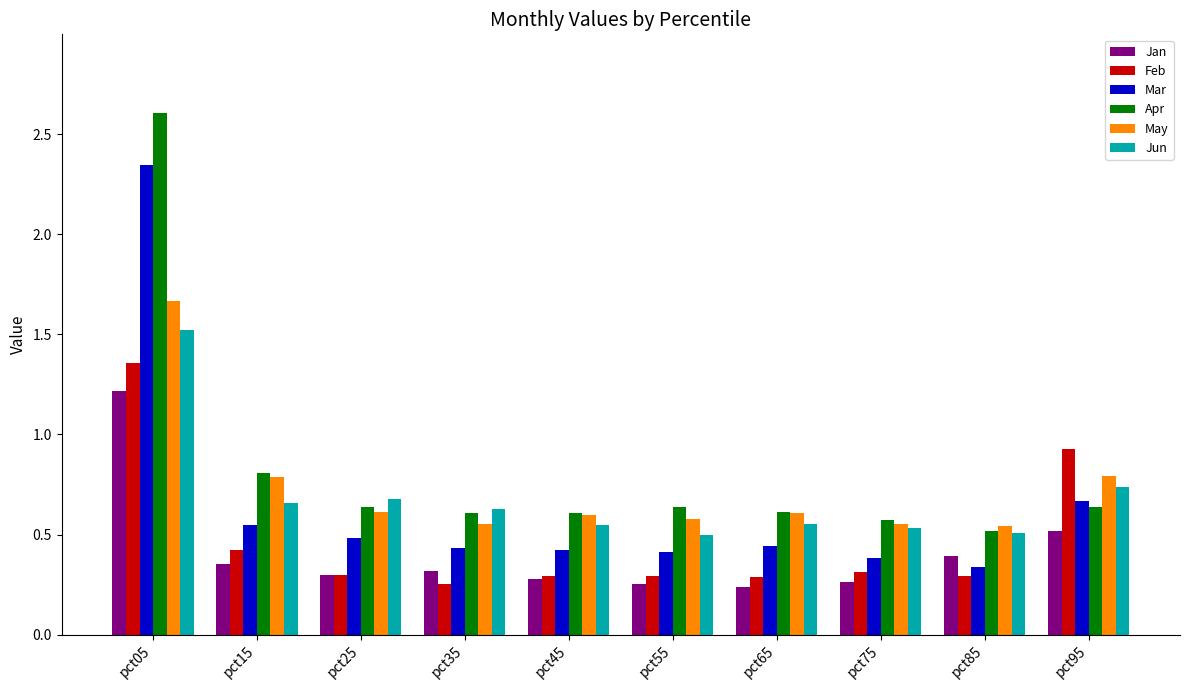

The Jun series shows 0.5 at pct75. True or false?

True